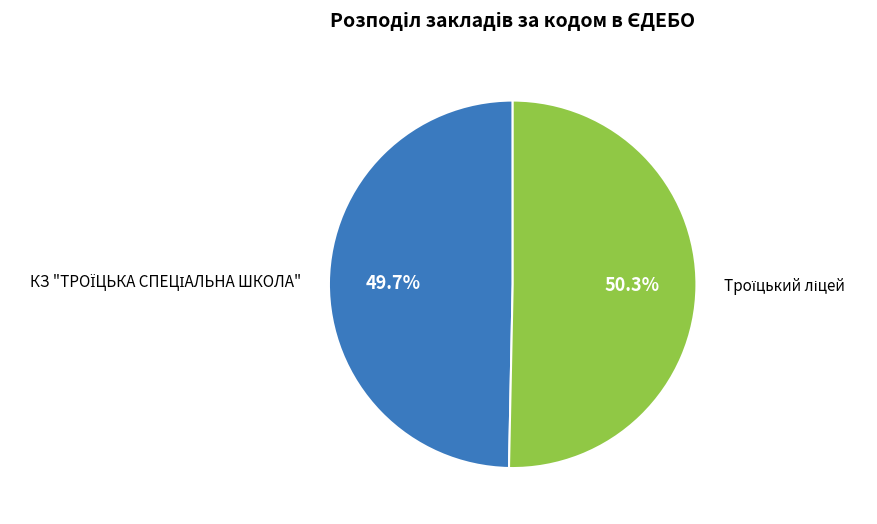

Is there any slice that represents more than half of the pie?

Yes